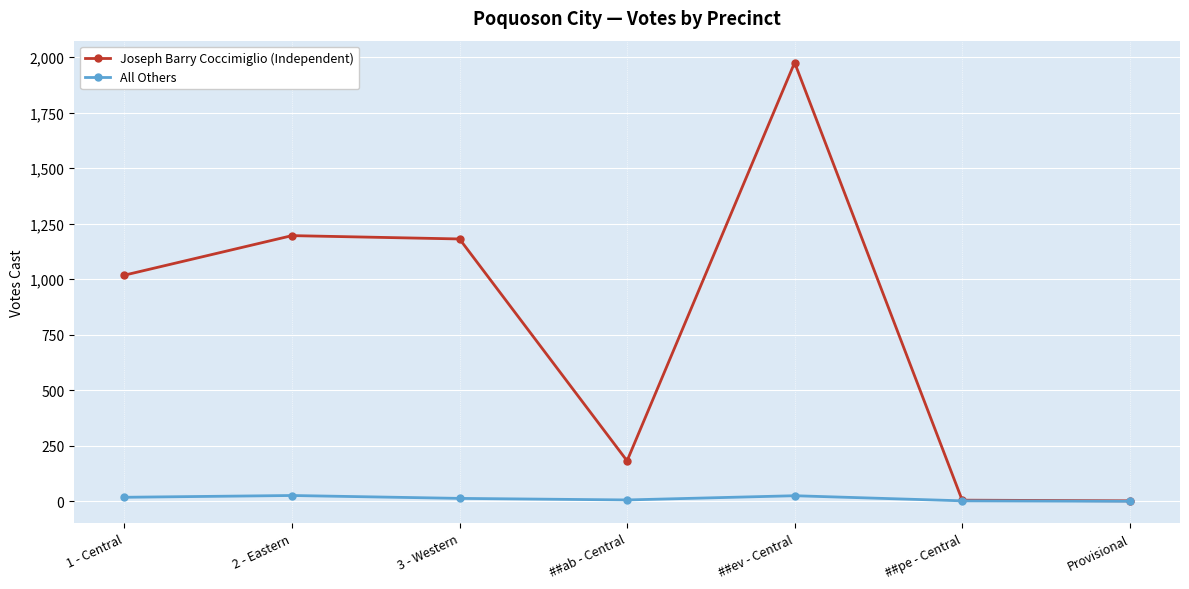

What is the label of the 6th point from the left?

##pe - Central